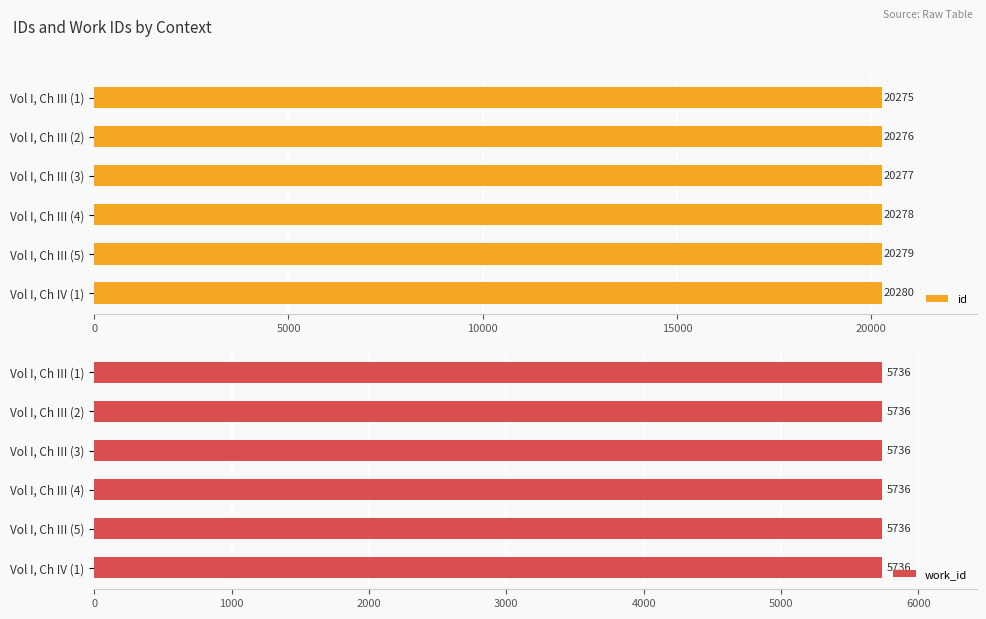

At which label does id reach its peak?

Vol I, Ch IV (1)